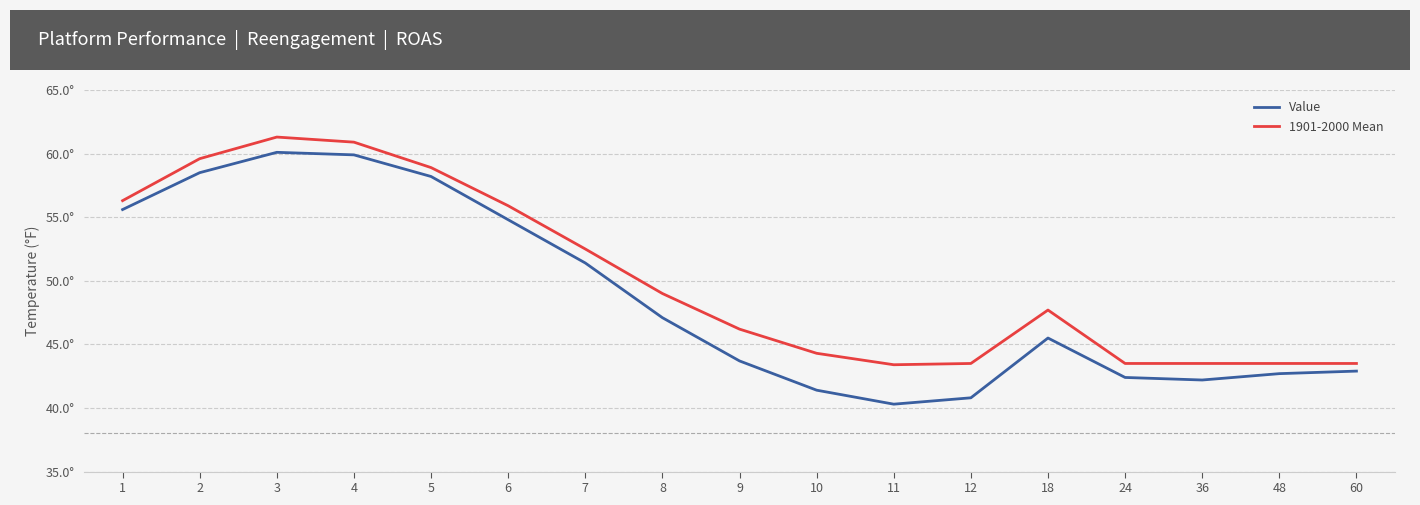

What is the difference between the Value values at 9 and 48?

1.0